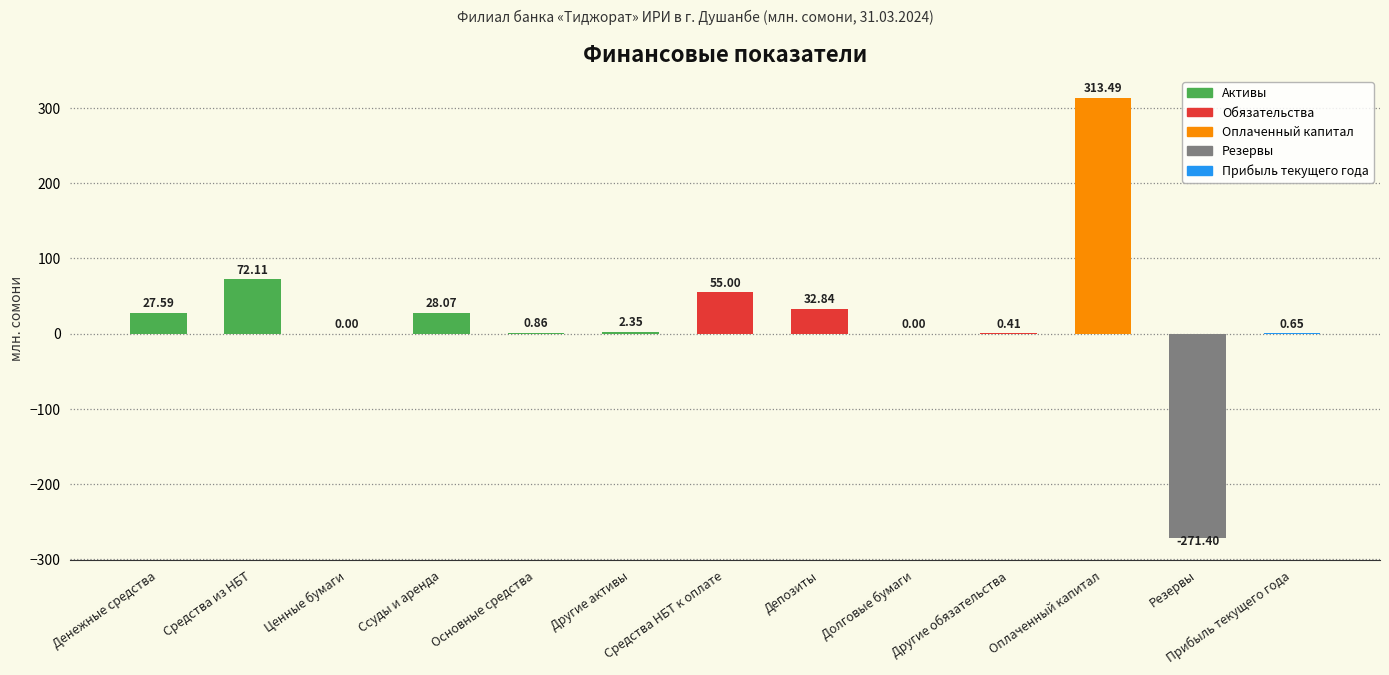

What is the sum of the values at Другие активы and Резервы?

-269.0